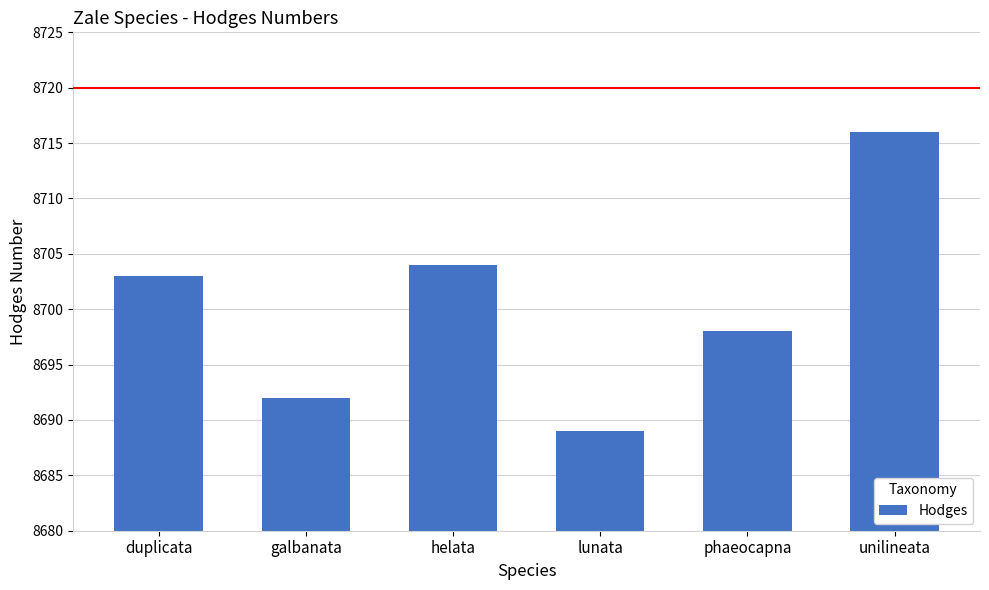

What is the value of the 4th bar from the left?

8689